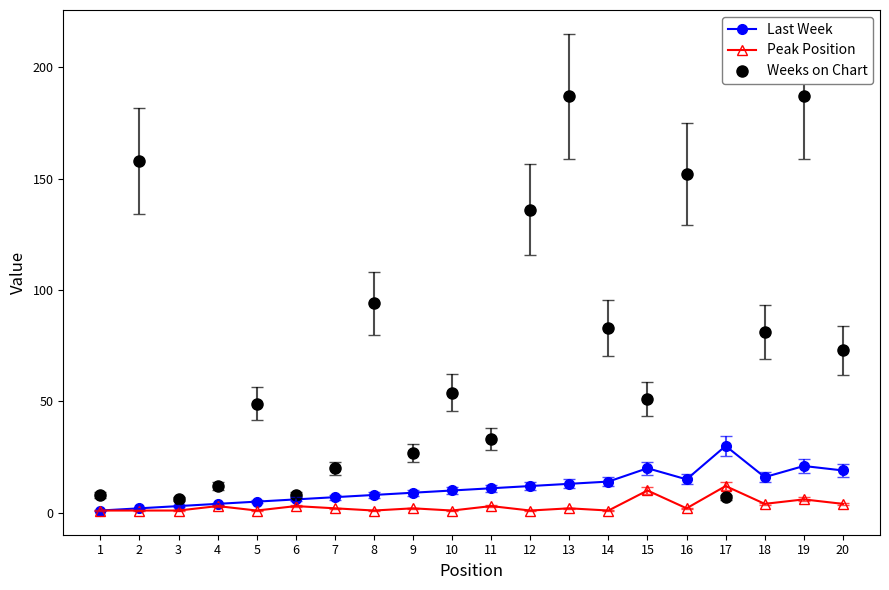

How many data points does each series have?

20